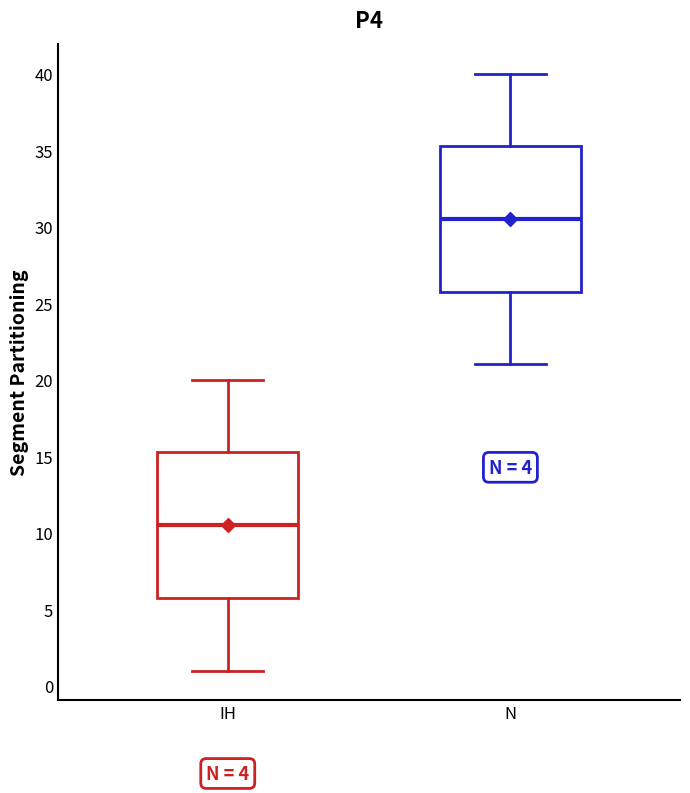

Reading left to right, read every box against the y-axis: the position of its median line, the range the box covers, and the ends of its whiskers. The values are not printed on the chart, so give them approximately, as read against the axis.

IH: median 10.5, box 6.0 to 15.5, whiskers 1.0 to 20.0
N: median 30.5, box 26.0 to 35.5, whiskers 21.0 to 40.0